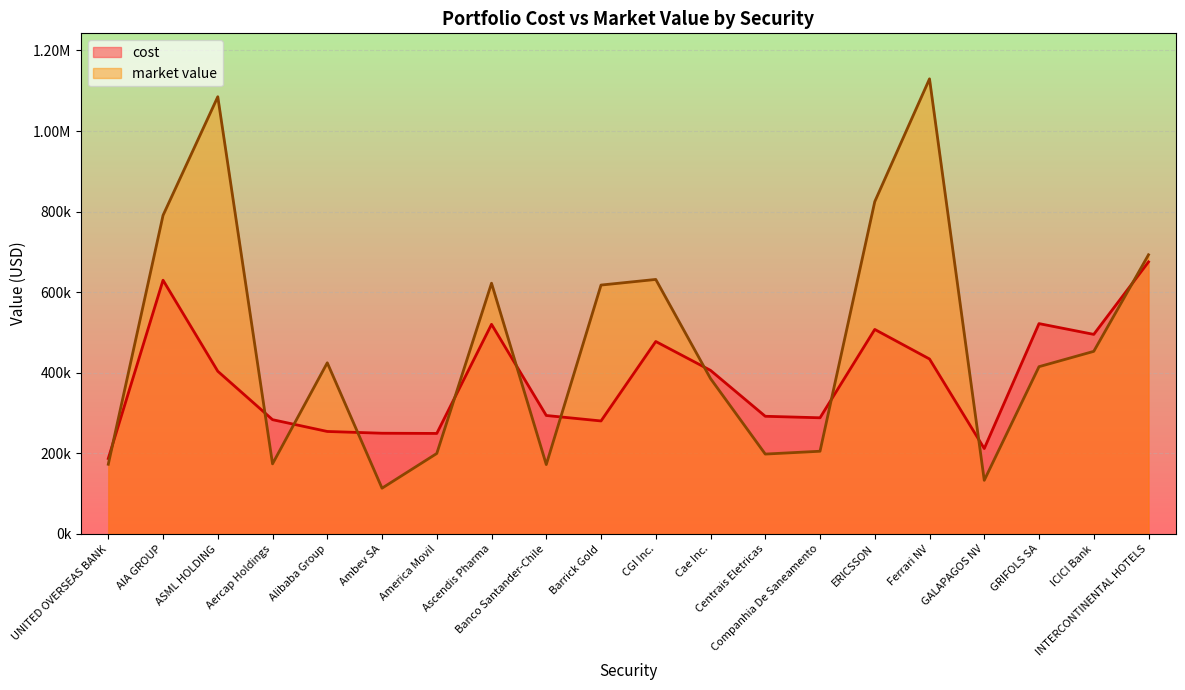

At how many categories does at least one series exceed 854882?

2